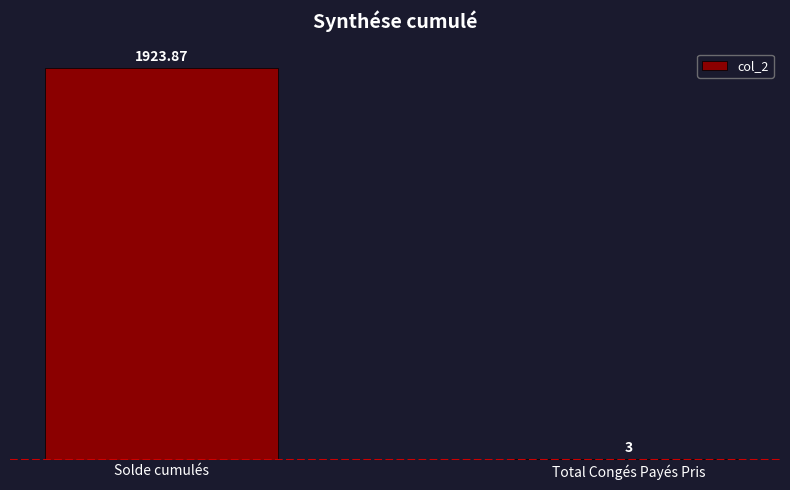

Which label corresponds to the largest value in the chart?

Solde cumulés